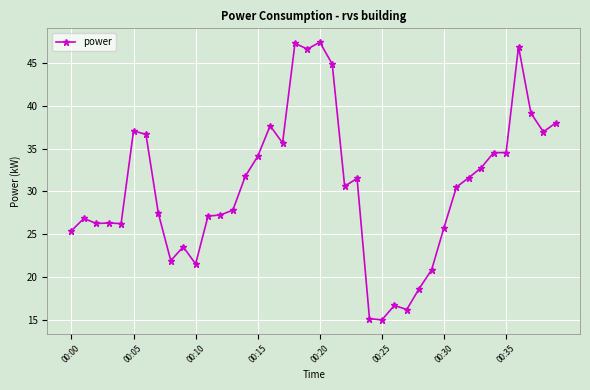

True or false: there are more than 0 points higher than both neighbors.

True